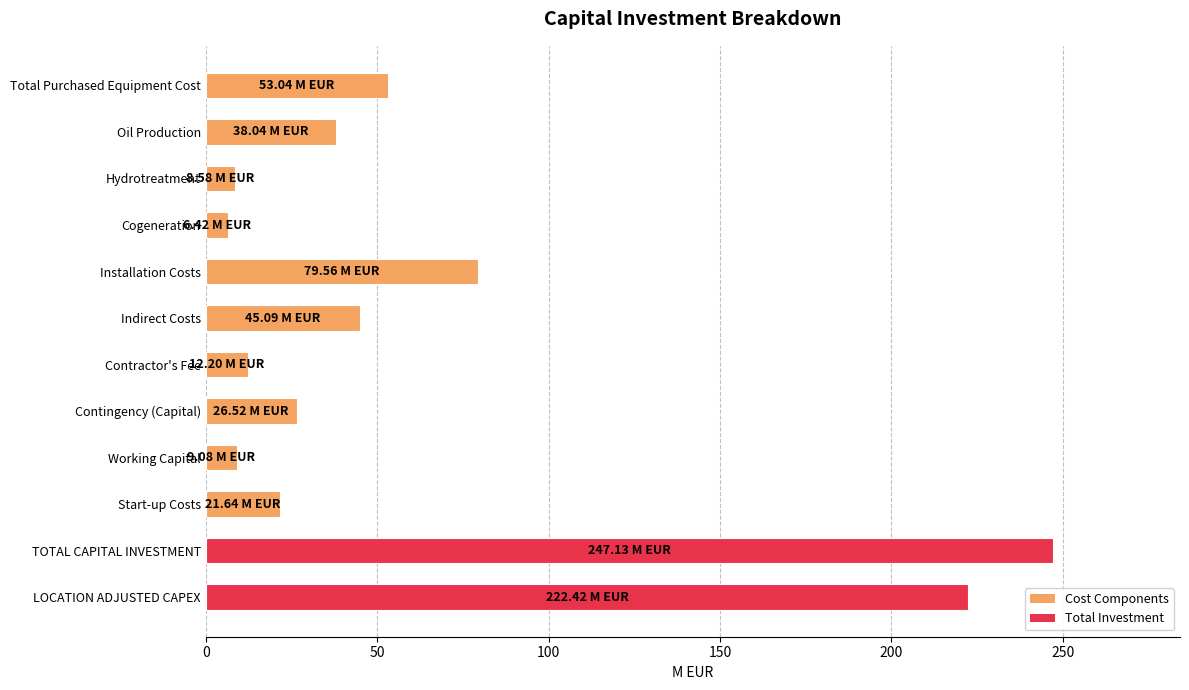

Are the bars grouped side by side (vs. stacked)?

No